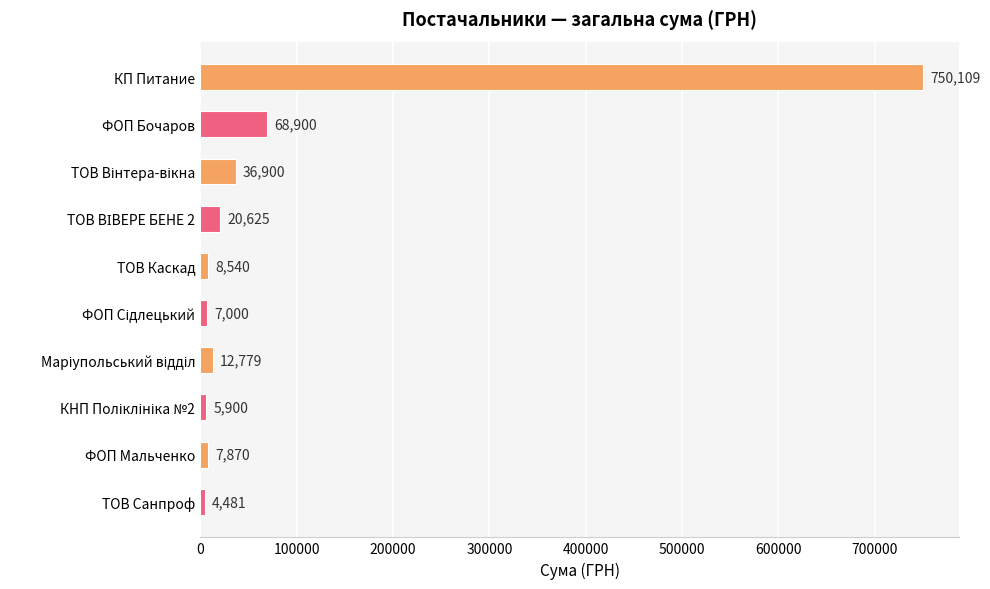

What is the label of the 1st bar from the top?

КП Питание